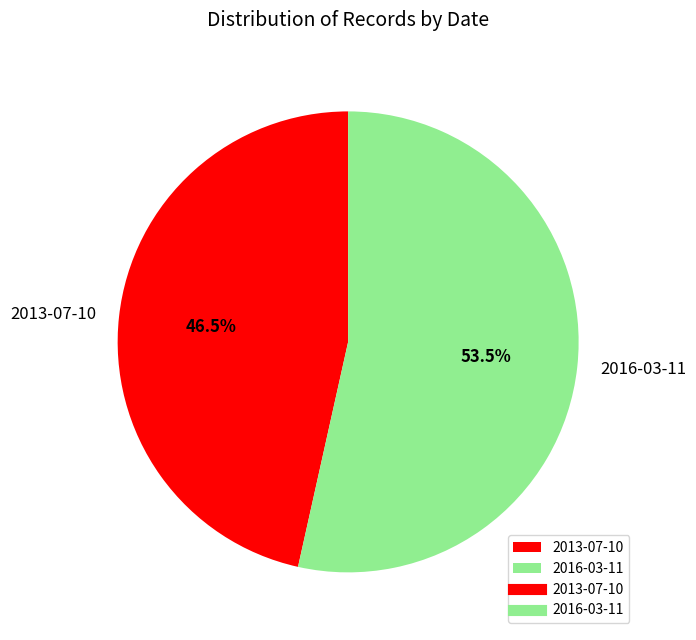

Does 2016-03-11 account for over 50% of the chart?

Yes